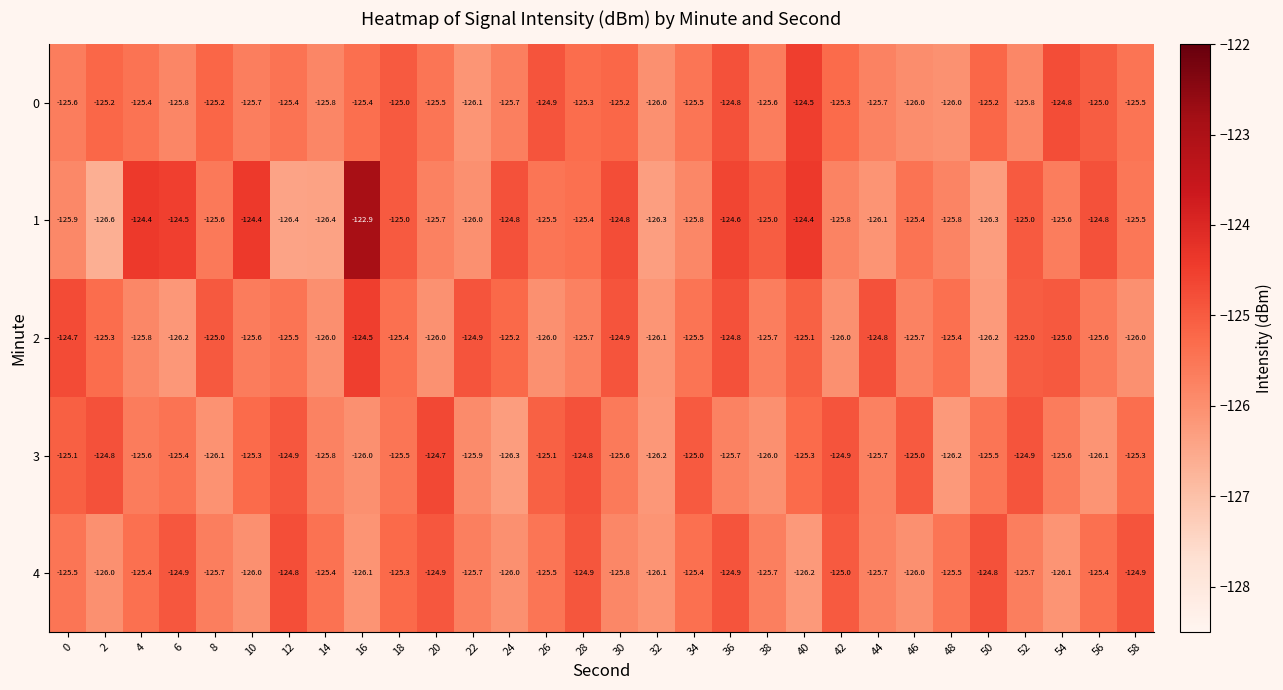

What is the maximum value shown in the chart?

-122.9